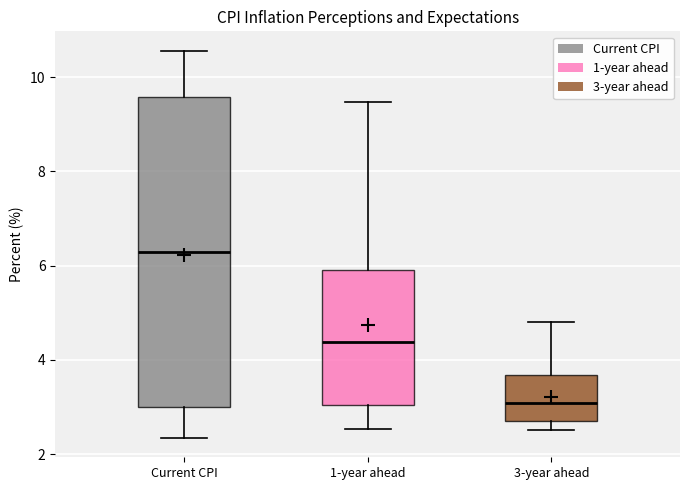

Where does the upper whisker of the box for Current CPI end on the y-axis? The values are not printed on the chart, so give them approximately, as read against the axis.

10.6